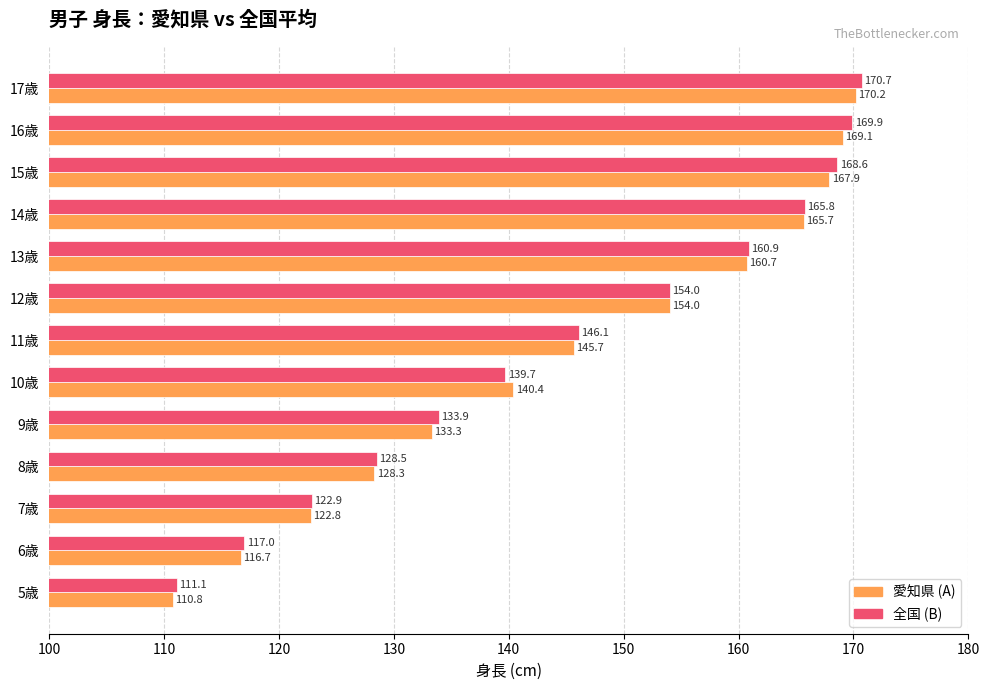

List the labels in order of 全国 (B) value, smallest first.

5歳, 6歳, 7歳, 8歳, 9歳, 10歳, 11歳, 12歳, 13歳, 14歳, 15歳, 16歳, 17歳